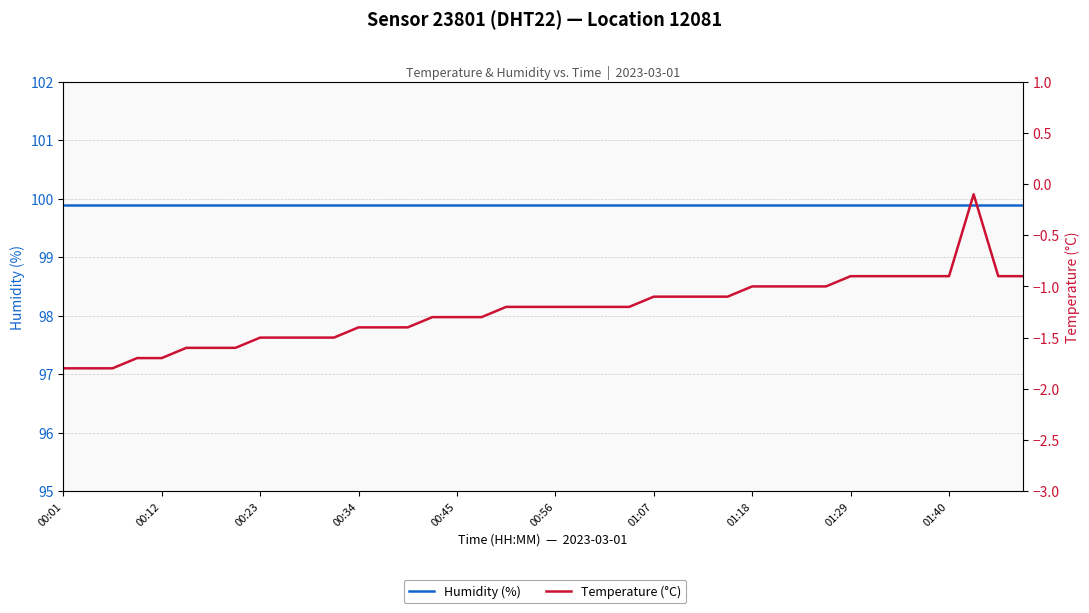

Between 00:23 and 01:18, which series saw the biggest shift?

Temperature (°C)